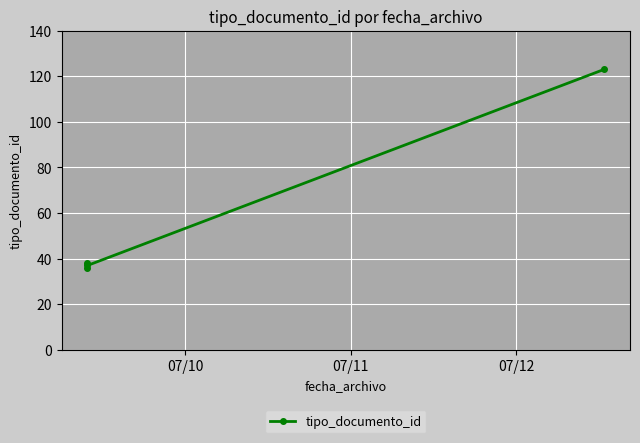

What is the value of the 1st point from the left?

38